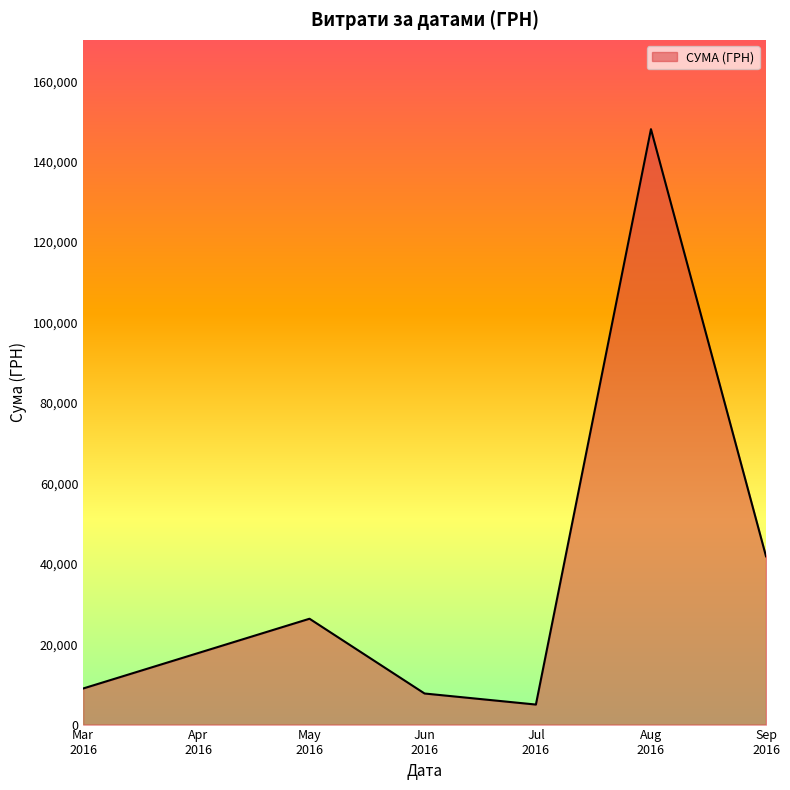

Which category has the lowest value across all series?

Jul
2016